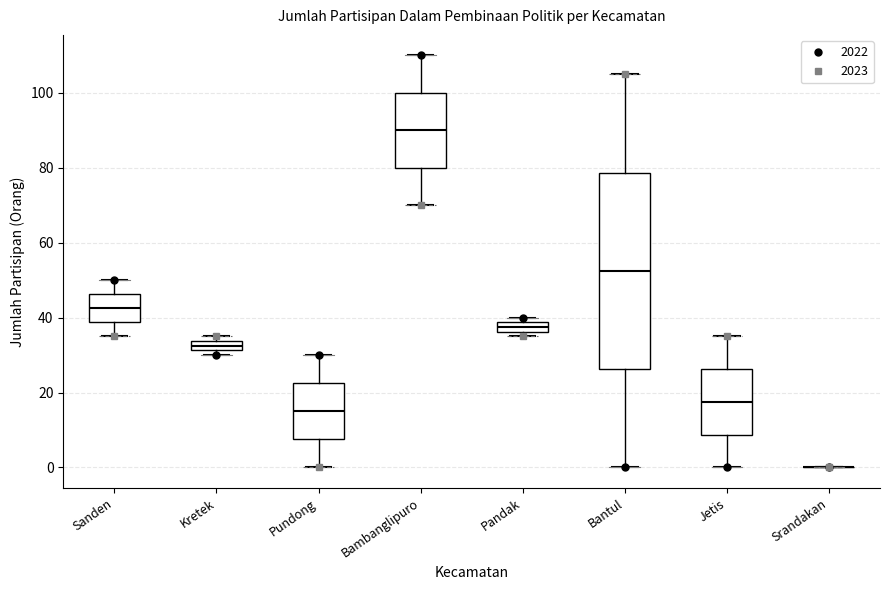

Comparing the boxes themselves (not the whiskers), which one is the tallest?

Bantul